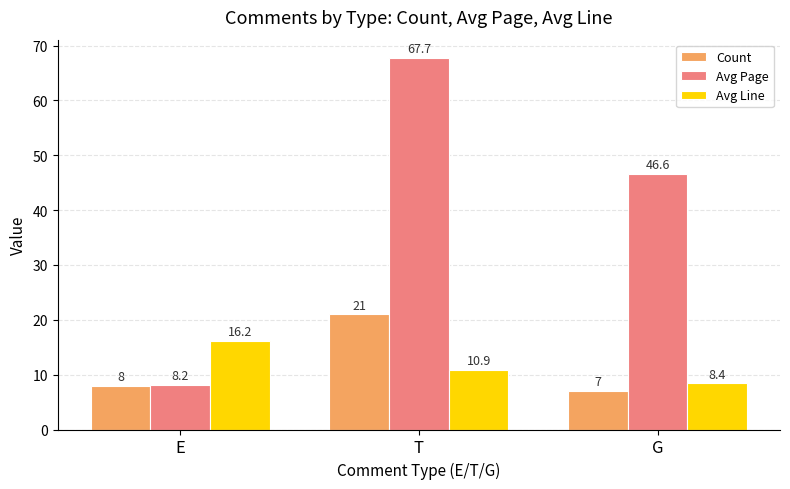

What is the total value across all series at E?

32.4